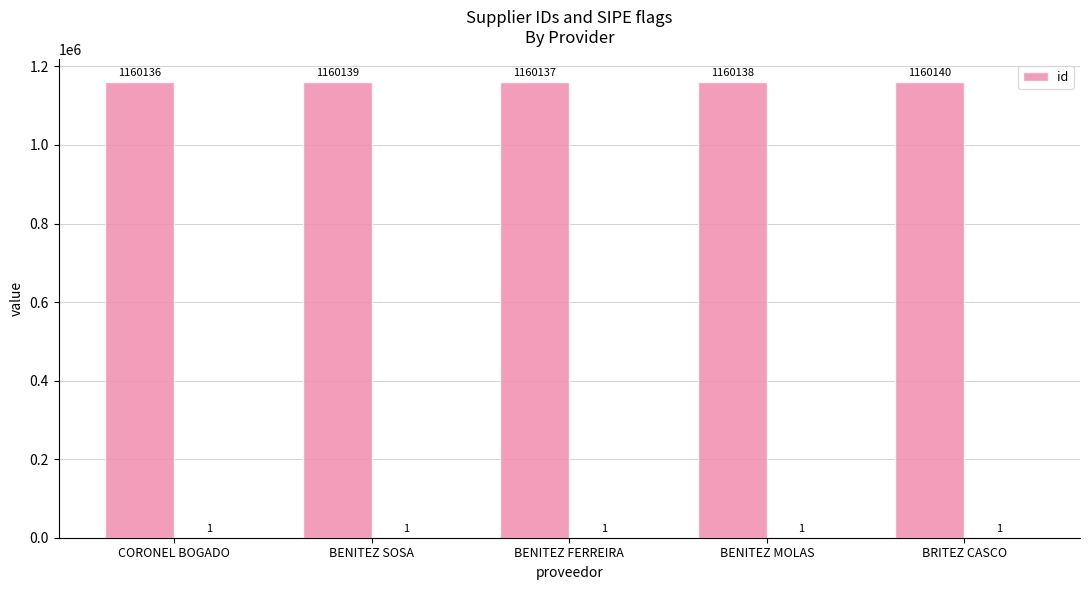

Rank the categories by value from highest to lowest.

BRITEZ CASCO, BENITEZ SOSA, BENITEZ MOLAS, BENITEZ FERREIRA, CORONEL BOGADO